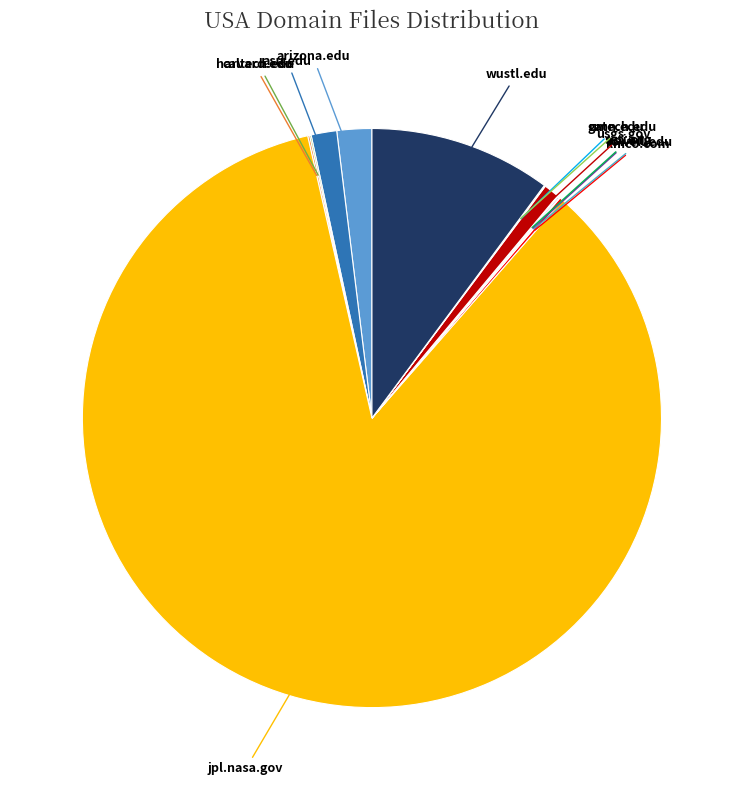

Is jpl.nasa.gov the majority of the pie?

Yes